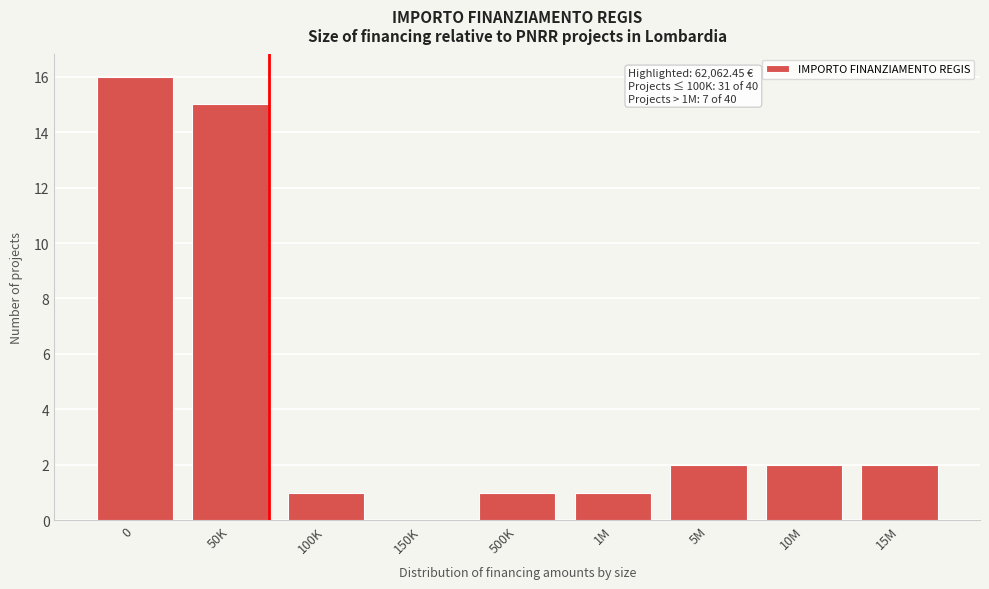

Reading right to left, what are all the values shown in this chart?

15M=2	10M=2	5M=2	1M=1	500K=1	150K=0	100K=1	50K=15	0=16